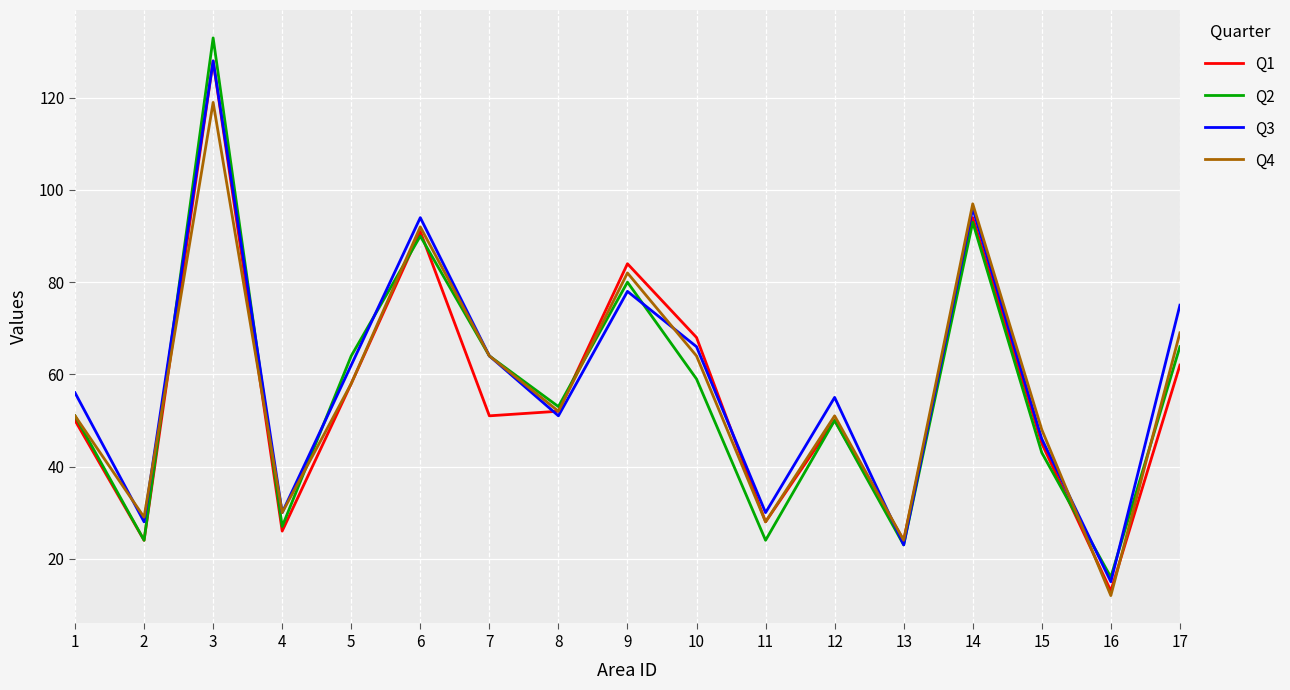

Which series has the largest range (max minus min)?

Q2